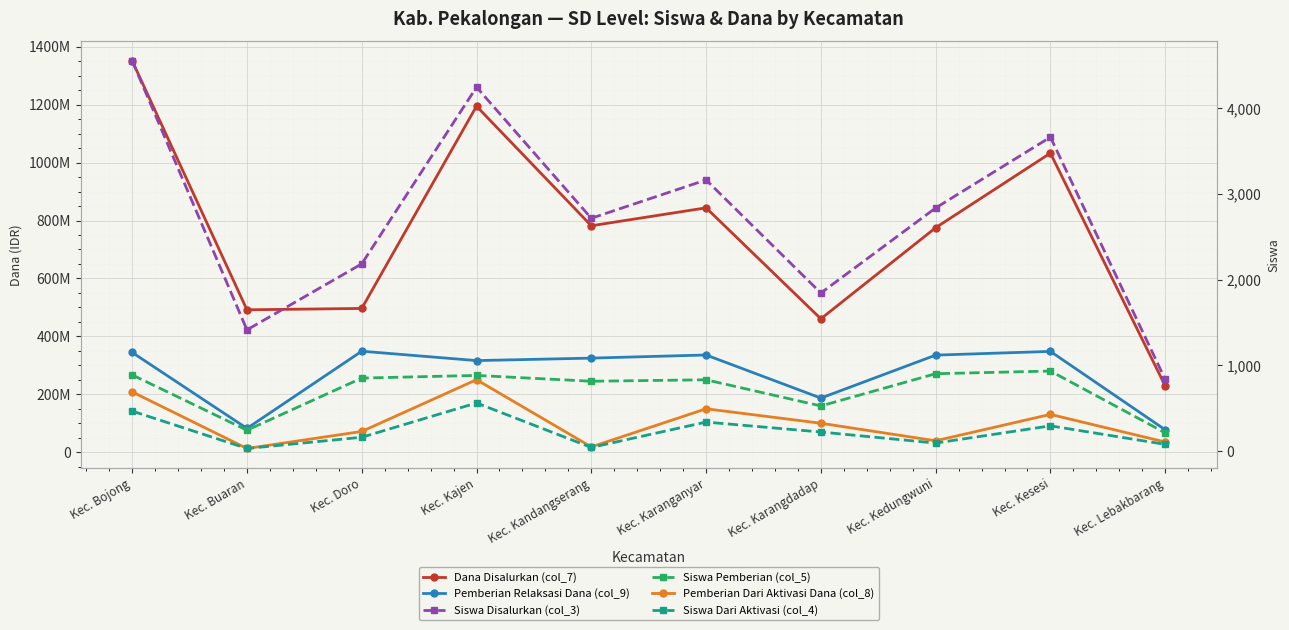

Reading left to right, extract all data points from this chart.

Dana Disalurkan (col_7): 1351125000	491850000	496575000	1194525000	781875000	843750000	460800000	775125000	1032525000	229275000
Pemberian Relaksasi Dana (col_9): 344700000	82575000	348975000	316575000	325125000	335925000	187200000	335475000	348300000	77850000
Pemberian Dari Aktivasi Dana (col_8): 208575000	13275000	72000000	250650000	18675000	150300000	100350000	39825000	130950000	35550000
Siswa Disalurkan (col_3): 4552	1414	2184	4245	2716	3163	1844	2836	3662	837
Siswa Pemberian (col_5): 889	244	852	883	815	832	527	903	934	214
Siswa Dari Aktivasi (col_4): 467	31	162	562	43	339	223	94	295	79